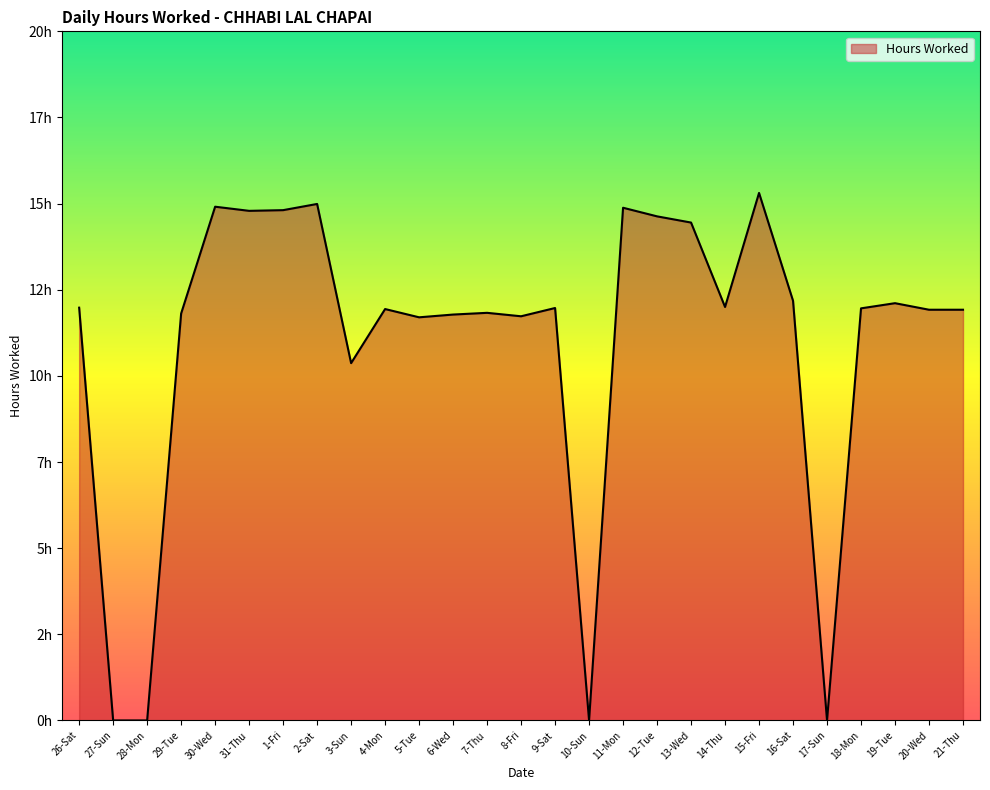

Rank the categories by value from lowest to highest.

27-Sun, 28-Mon, 10-Sun, 17-Sun, 3-Sun, 5-Tue, 8-Fri, 6-Wed, 29-Tue, 7-Thu, 20-Wed, 21-Thu, 4-Mon, 18-Mon, 9-Sat, 26-Sat, 14-Thu, 19-Tue, 16-Sat, 13-Wed, 12-Tue, 31-Thu, 1-Fri, 11-Mon, 30-Wed, 2-Sat, 15-Fri